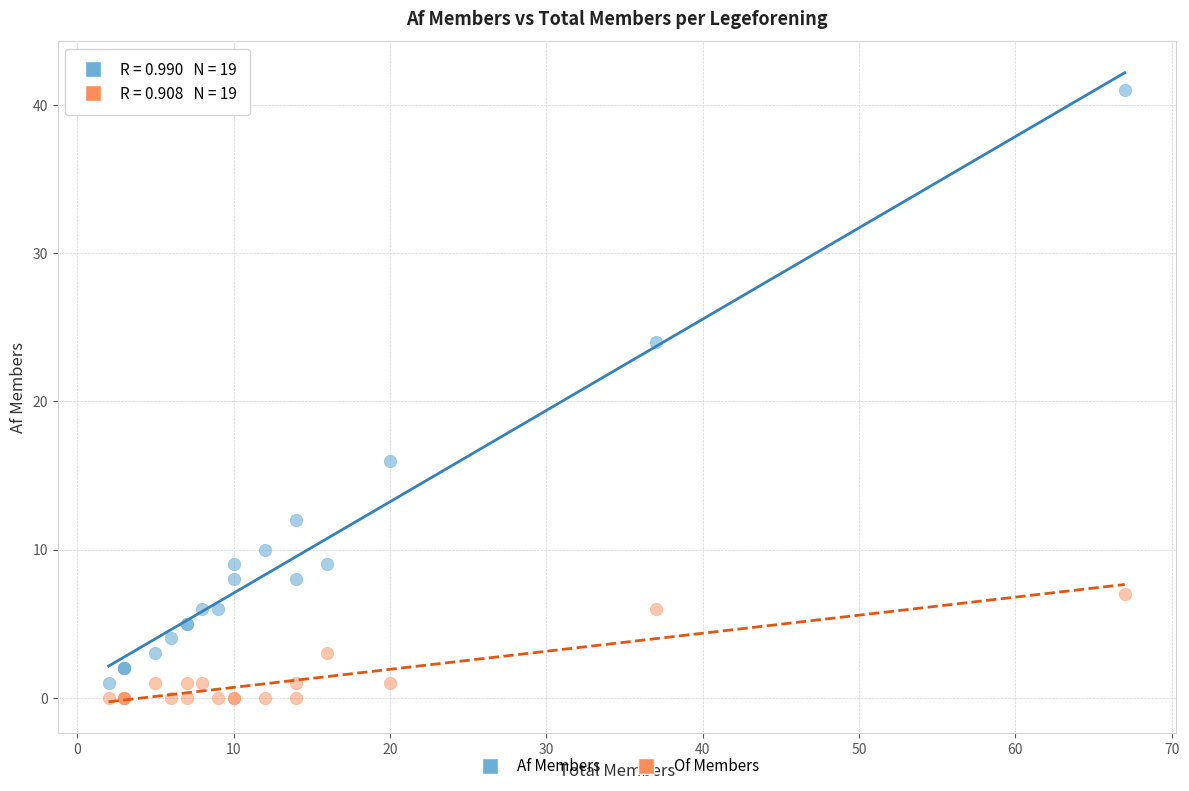

Which series contains the highest Y value?

Af Members